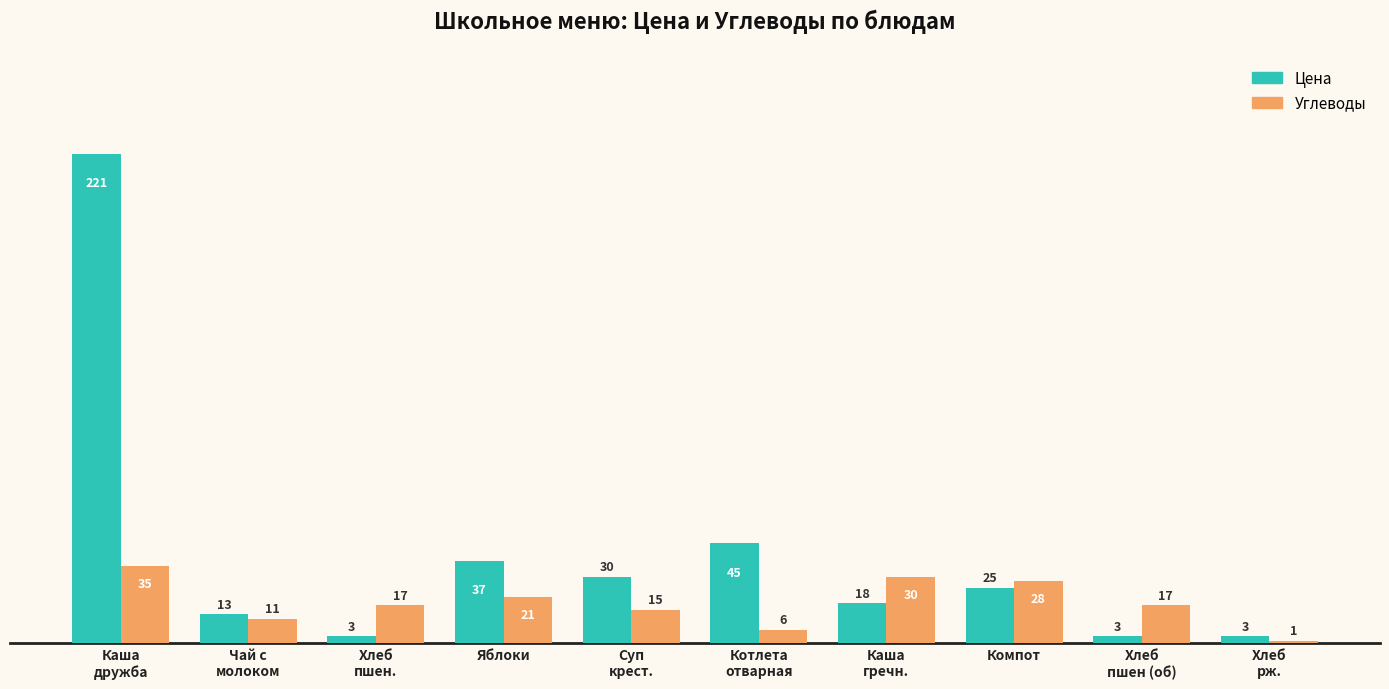

How many bars are there in each group?

2